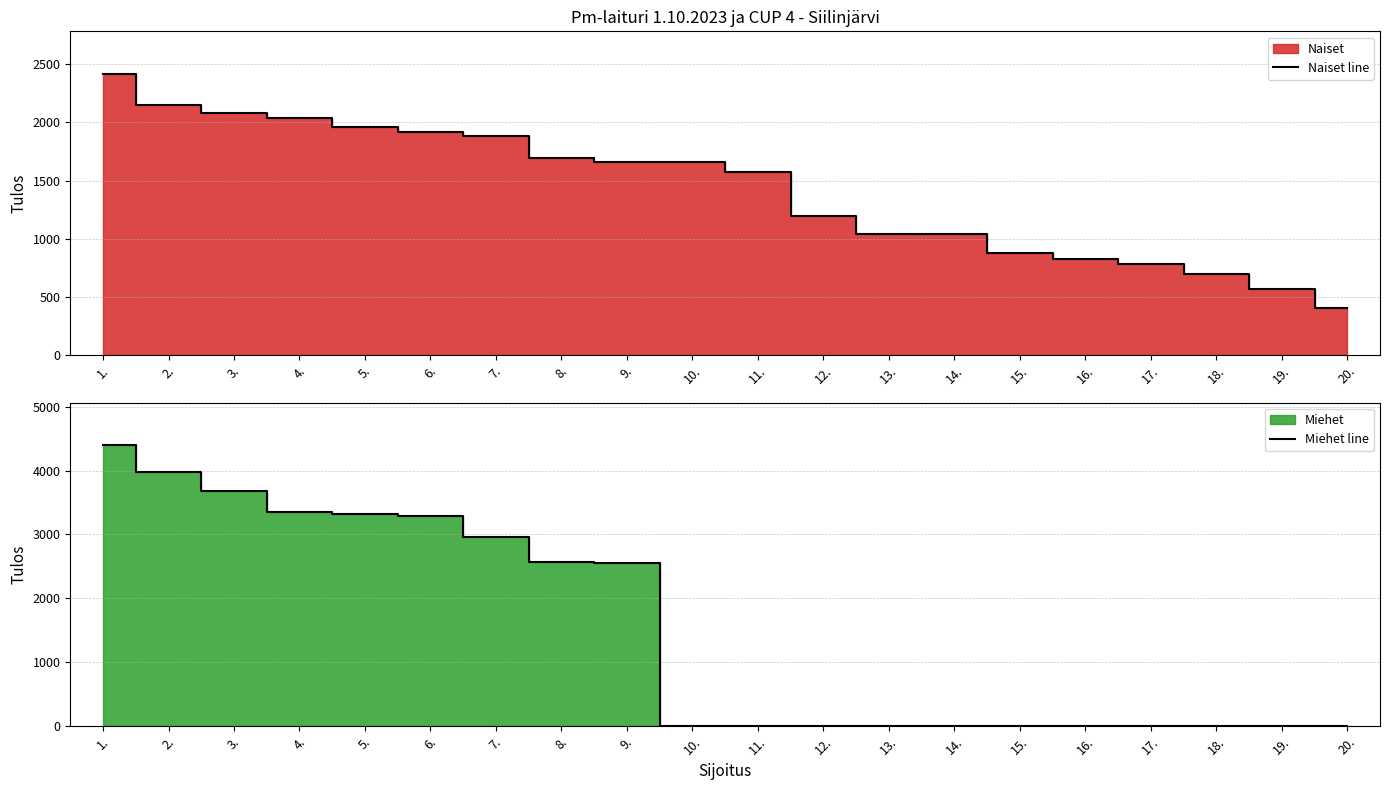

What is the value of the Naiset line point at the 9th from the left?

1664